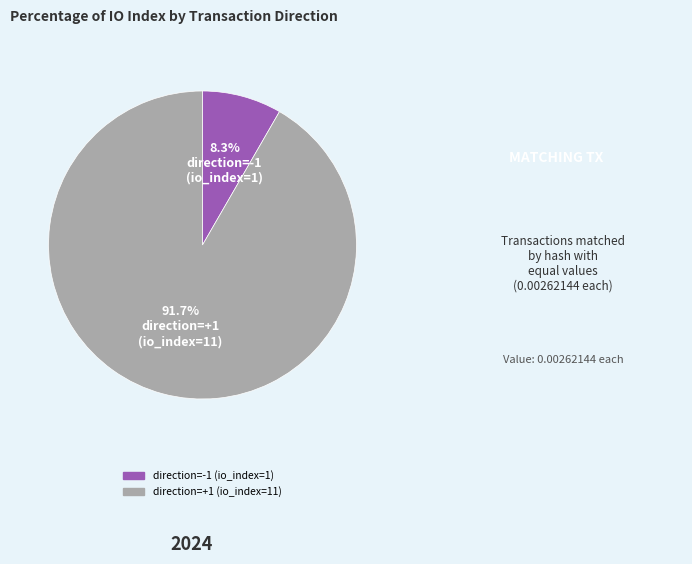

Rank the categories by value from lowest to highest.

direction=-1 (io_index=1), direction=+1 (io_index=11)